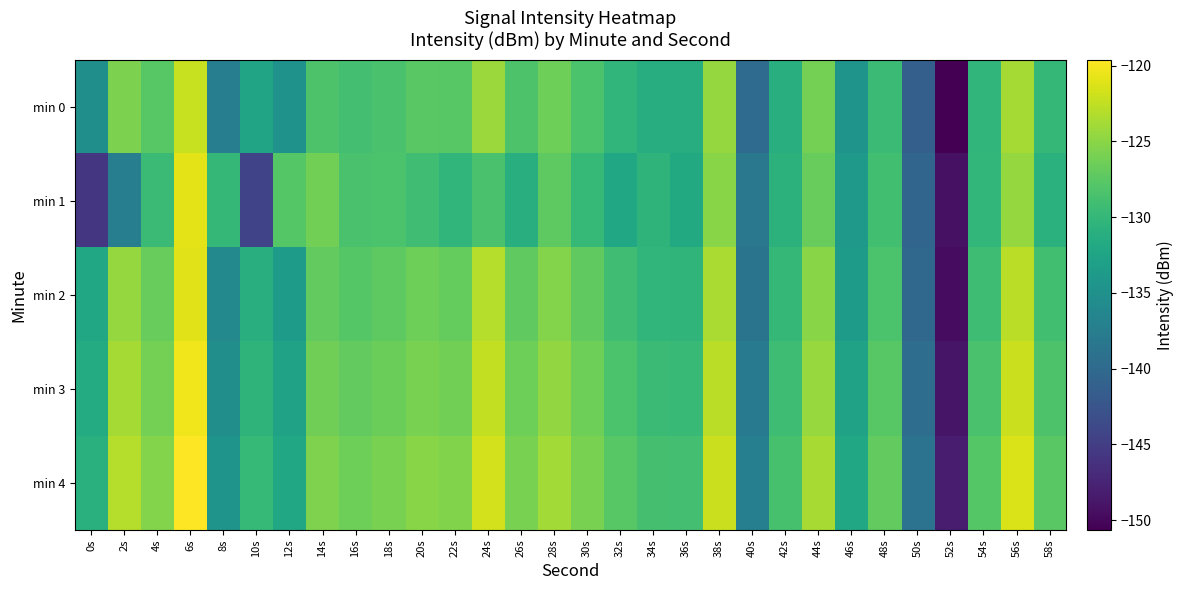

What is the greatest value displayed?

-119.6